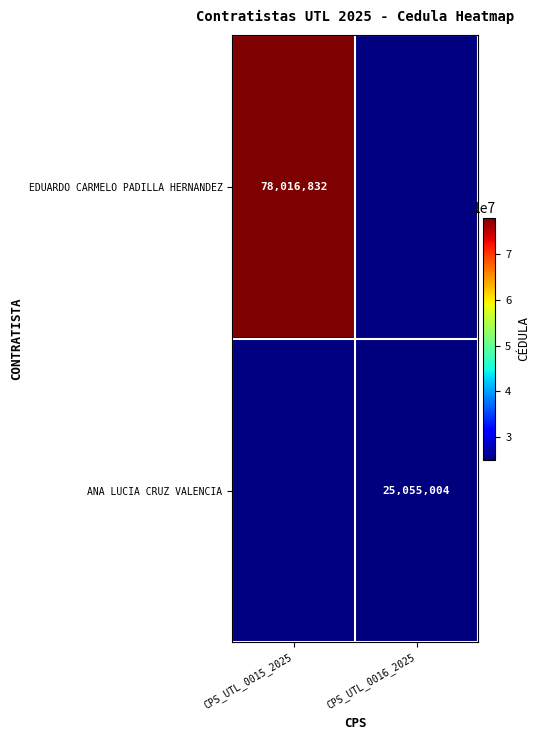

Is it true that EDUARDO CARMELO PADILLA HERNANDEZ equals 78016832 at CPS_UTL_0015_2025?

True